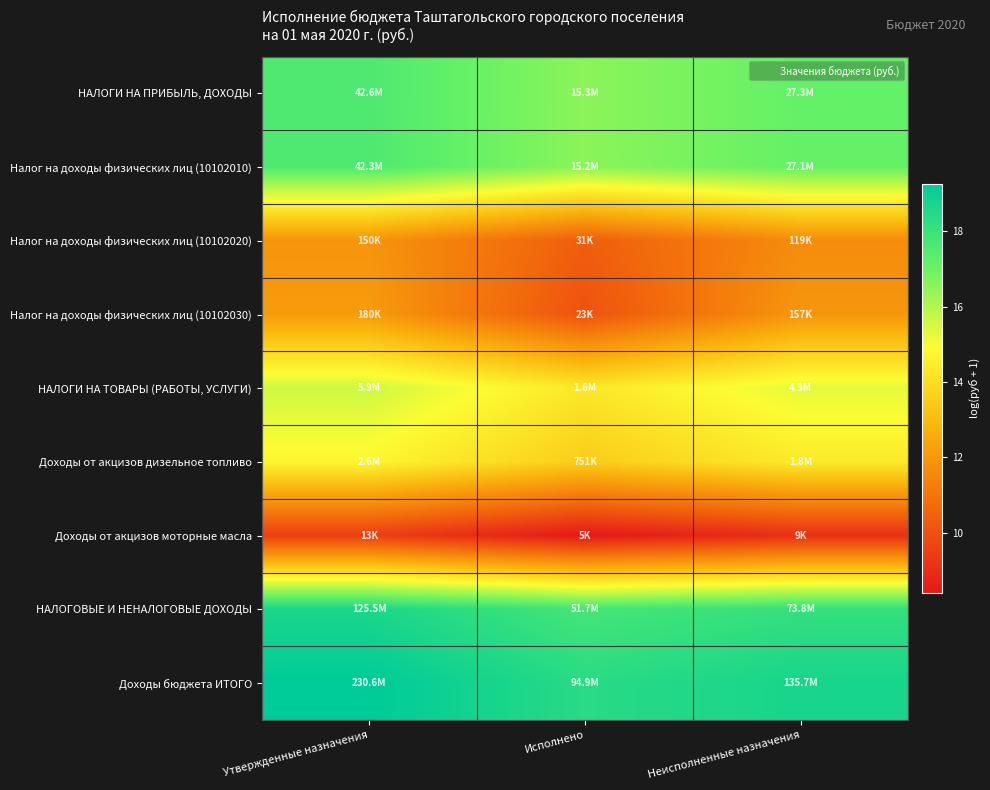

Rank the series by their maximum value, from highest to lowest.

Доходы бюджета ИТОГО, НАЛОГОВЫЕ И НЕНАЛОГОВЫЕ ДОХОДЫ, НАЛОГИ НА ПРИБЫЛЬ, ДОХОДЫ, Налог на доходы физических лиц (10102010), НАЛОГИ НА ТОВАРЫ (РАБОТЫ, УСЛУГИ), Доходы от акцизов дизельное топливо, Налог на доходы физических лиц (10102030), Налог на доходы физических лиц (10102020), Доходы от акцизов моторные масла